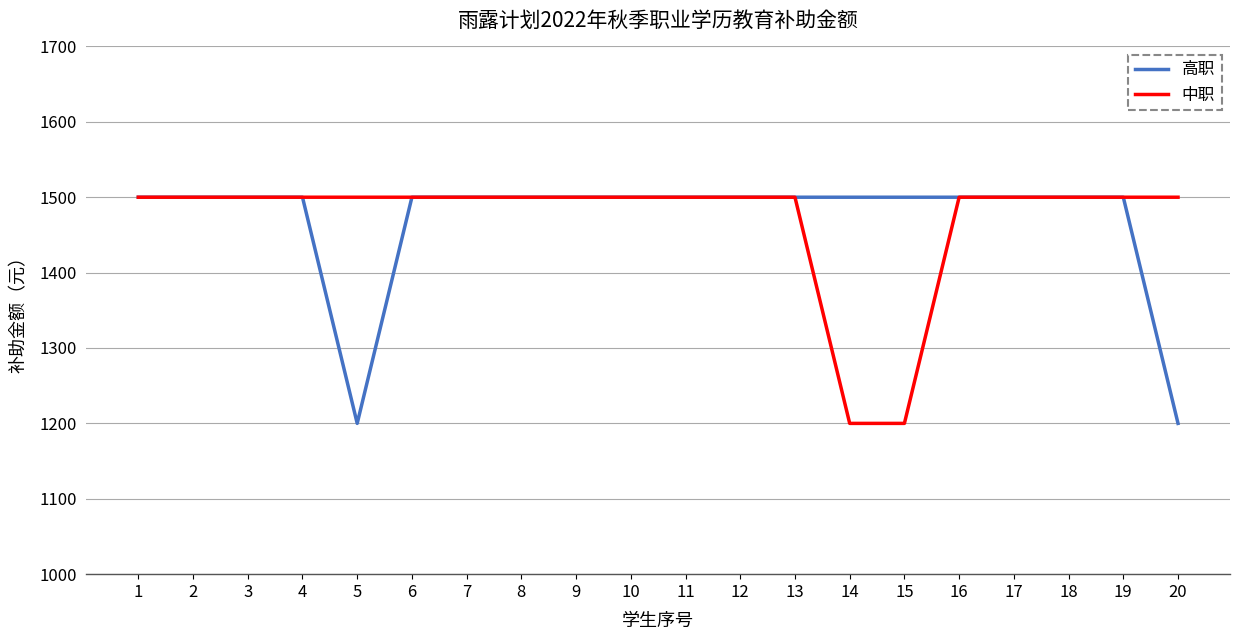

What is the smallest value displayed?

1200